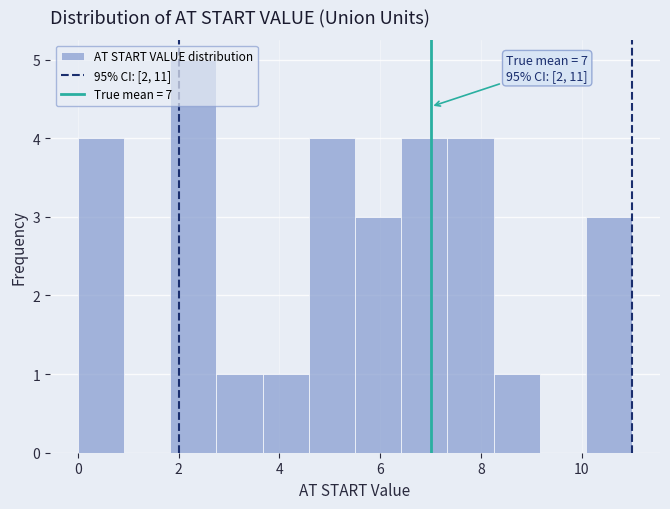

Over which range of the x-axis is the bar tallest?

1.8 to 2.8